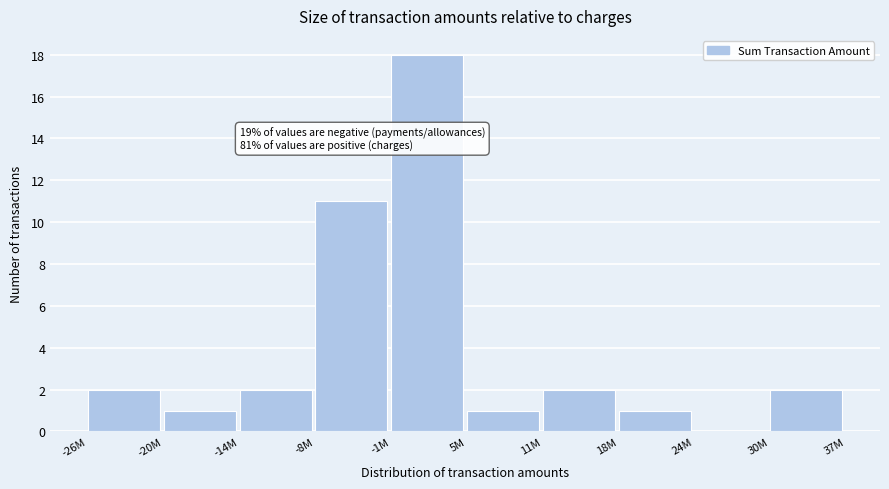

Reading left to right, list all the values displayed in this chart.

-26M=2	-20M=1	-14M=2	-8M=11	-1M=18	5M=1	11M=2	18M=1	24M=0	30M=2